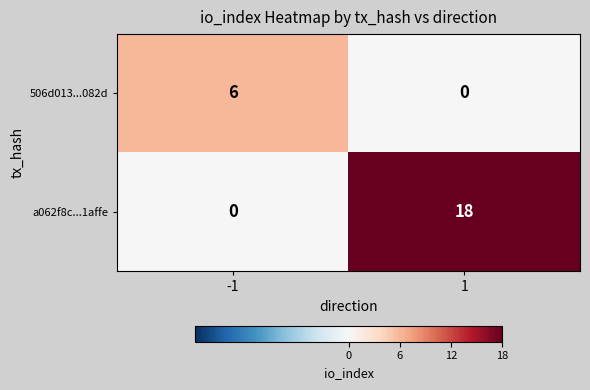

What is the spread (max minus min) of values at -1?

6